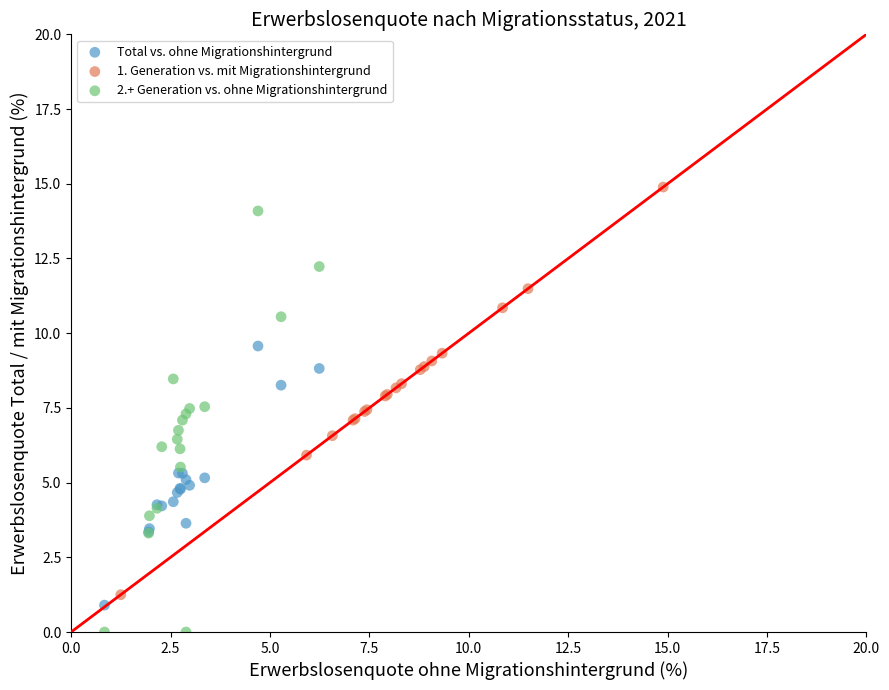

Which series contains the highest Y value?

1. Generation vs. mit Migrationshintergrund